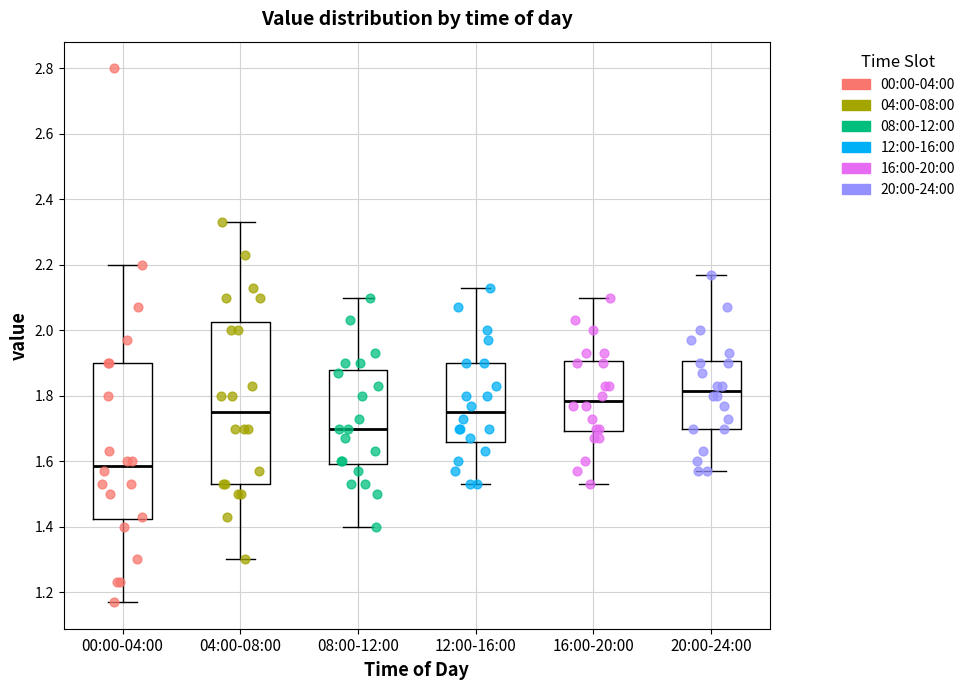

Reading left to right, transcribe this box plot: for each box, give where its median line is, the range the box spans, and where its two whiskers end, as read against the y-axis. The values are not printed on the chart, so give them approximately, as read against the axis.

00:00-04:00: median 1.58, box 1.42 to 1.90, whiskers 1.18 to 2.20
04:00-08:00: median 1.76, box 1.54 to 2.02, whiskers 1.30 to 2.34
08:00-12:00: median 1.70, box 1.60 to 1.88, whiskers 1.40 to 2.10
12:00-16:00: median 1.76, box 1.66 to 1.90, whiskers 1.54 to 2.14
16:00-20:00: median 1.78, box 1.70 to 1.90, whiskers 1.54 to 2.10
20:00-24:00: median 1.82, box 1.70 to 1.90, whiskers 1.58 to 2.18